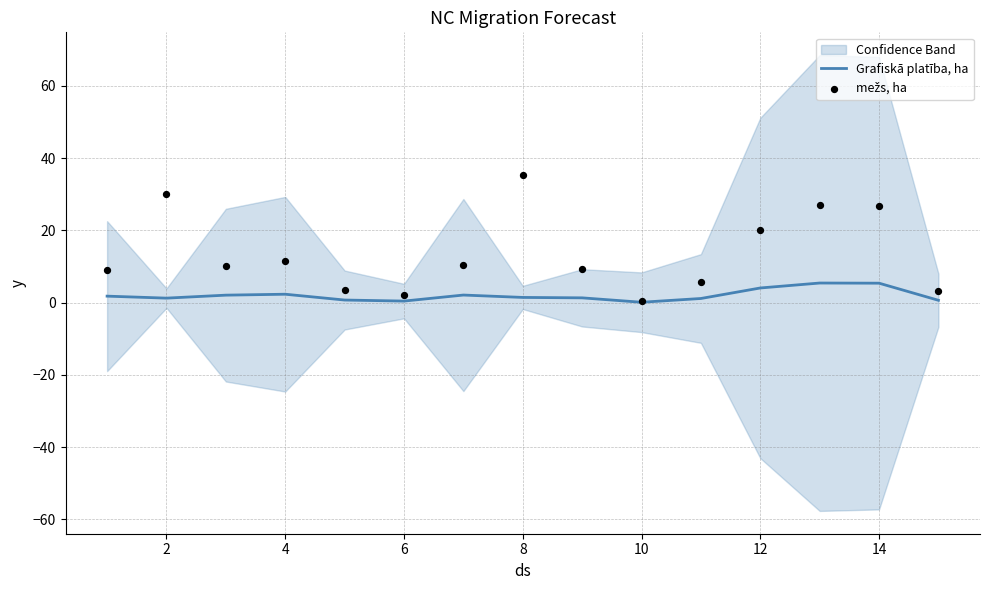

Which series has the widest spread of Y values?

mežs, ha